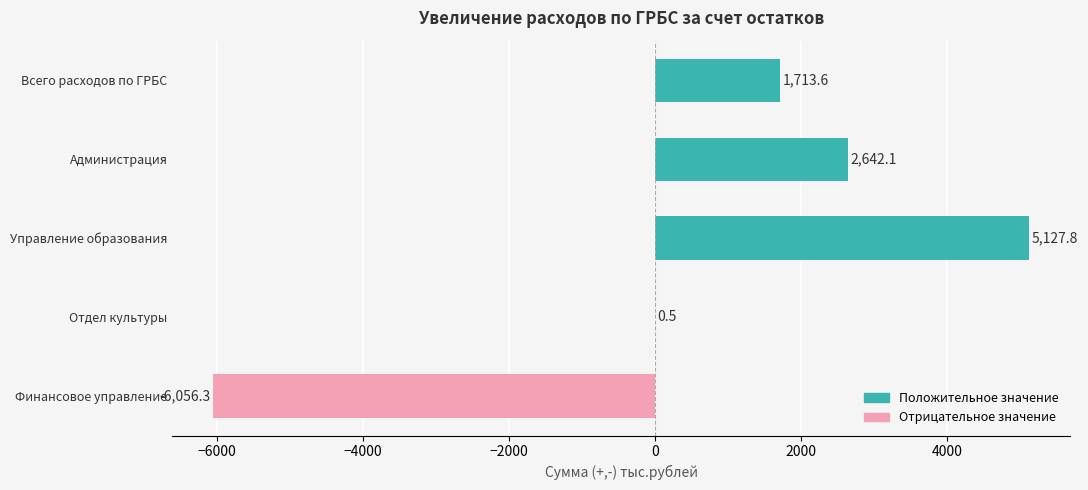

What is the greatest value displayed?

5127.8